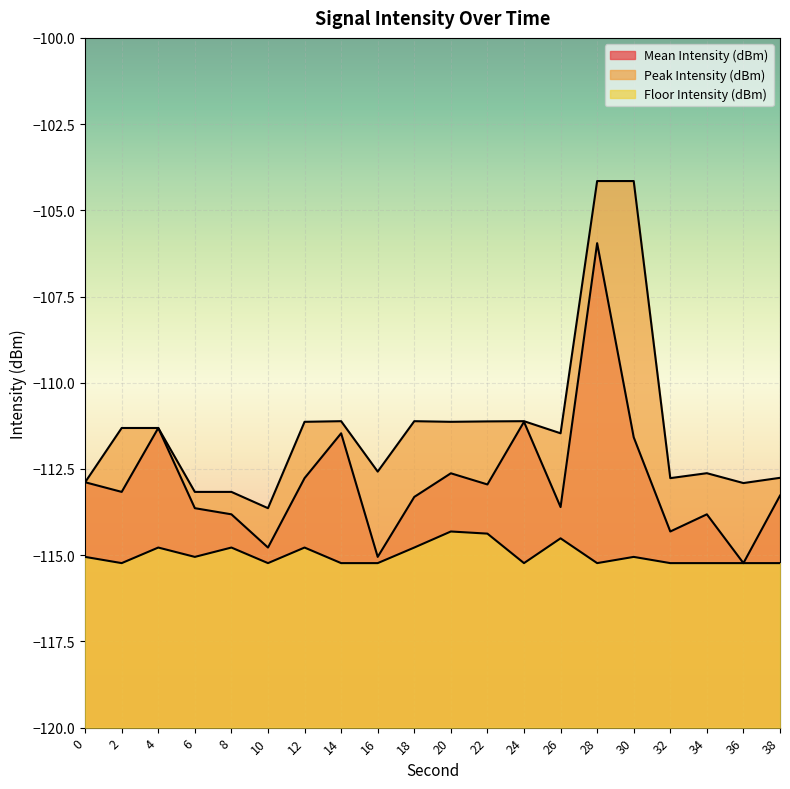

What is the difference between the maximum and minimum values in the Peak Intensity (dBm) series?

9.5